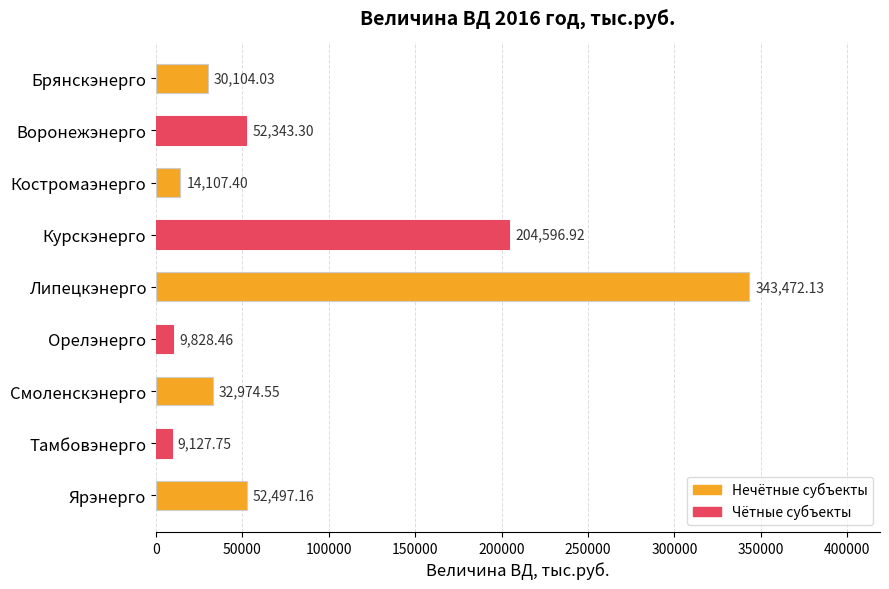

Count the number of values greater than 32974.

5